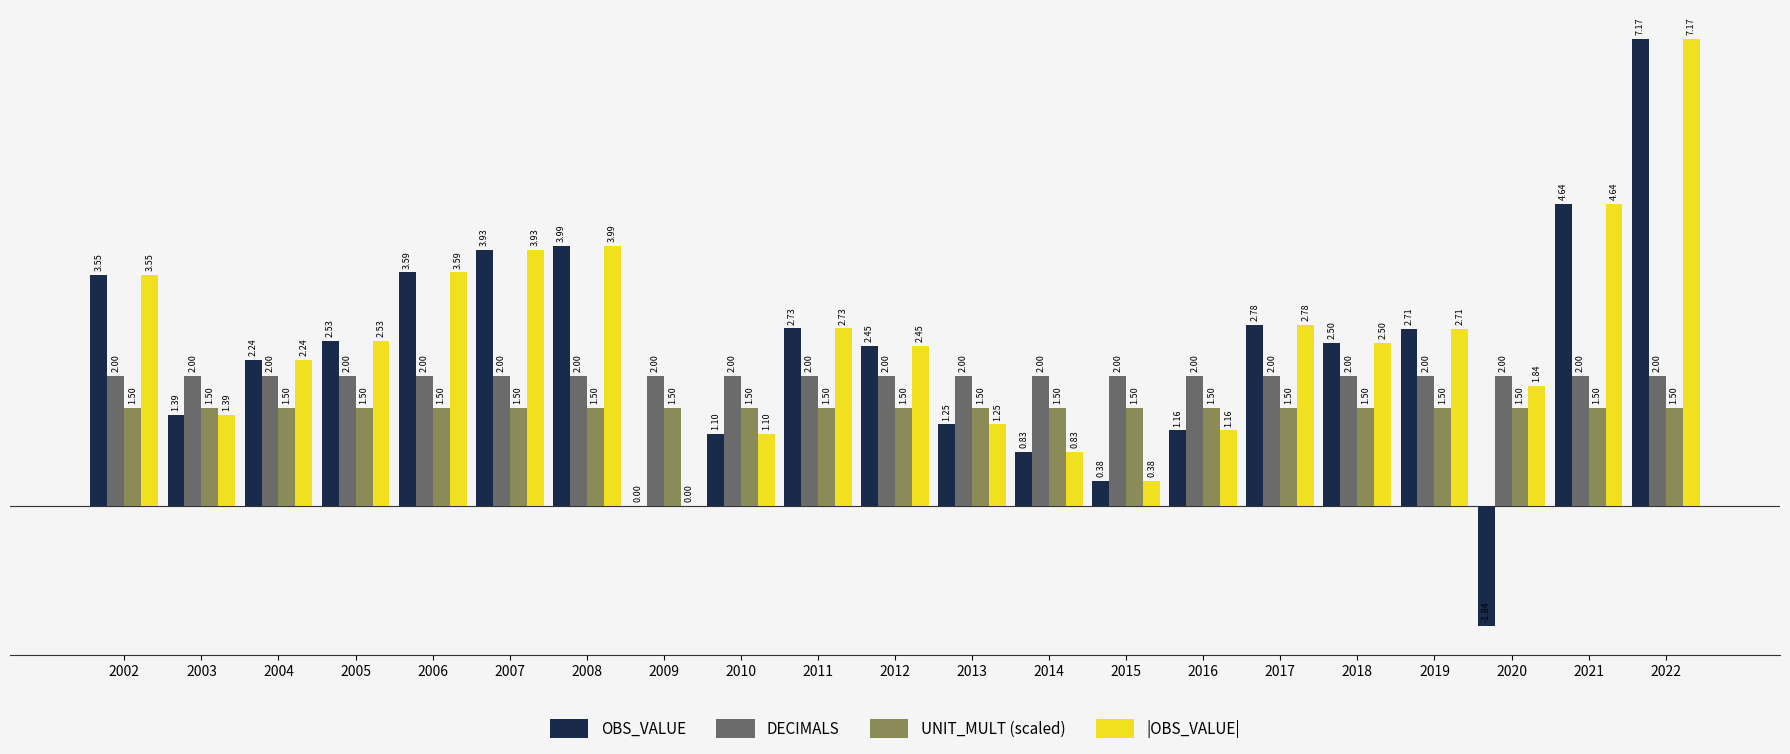

At which category is the sum across all series the highest?

2022